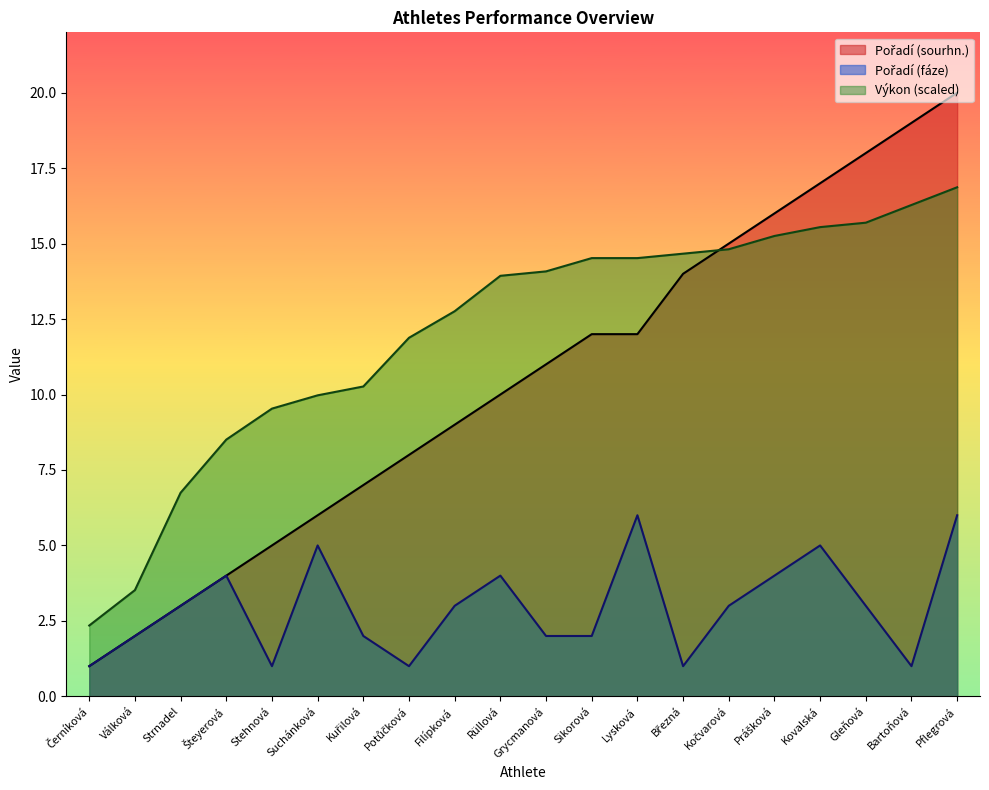

What position from the right is Prášková?

5